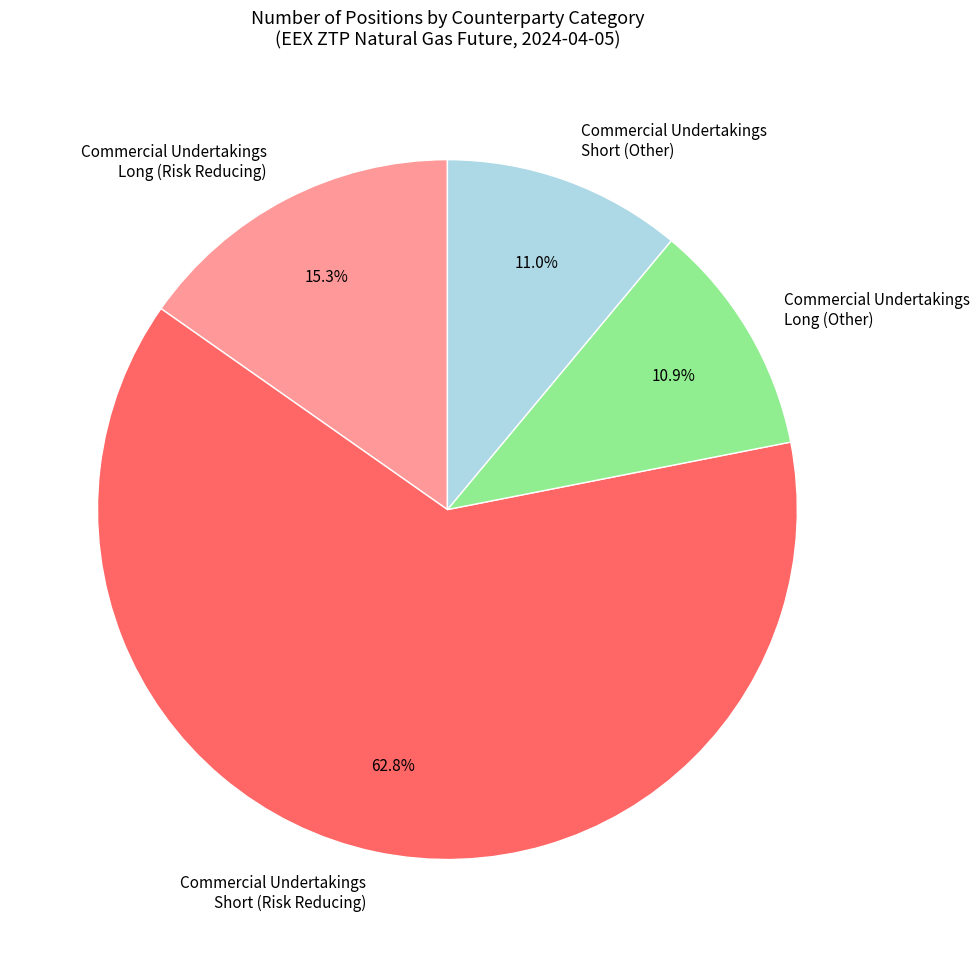

Which slice represents more than half of the pie?

Commercial Undertakings Short (Risk Reducing)